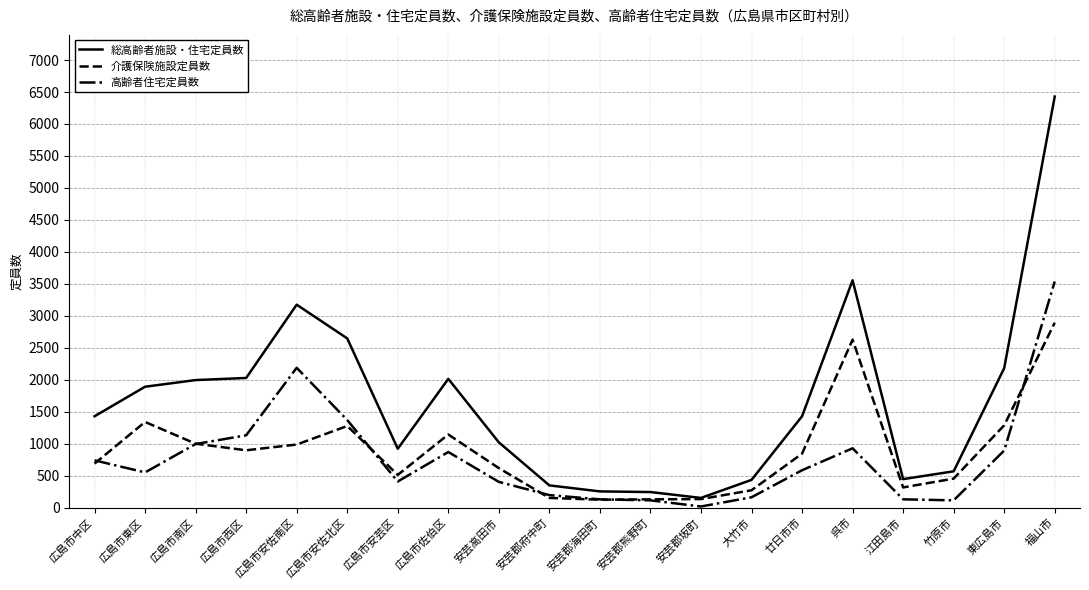

What is the difference between the highest and lowest values at 広島市西区?

1131